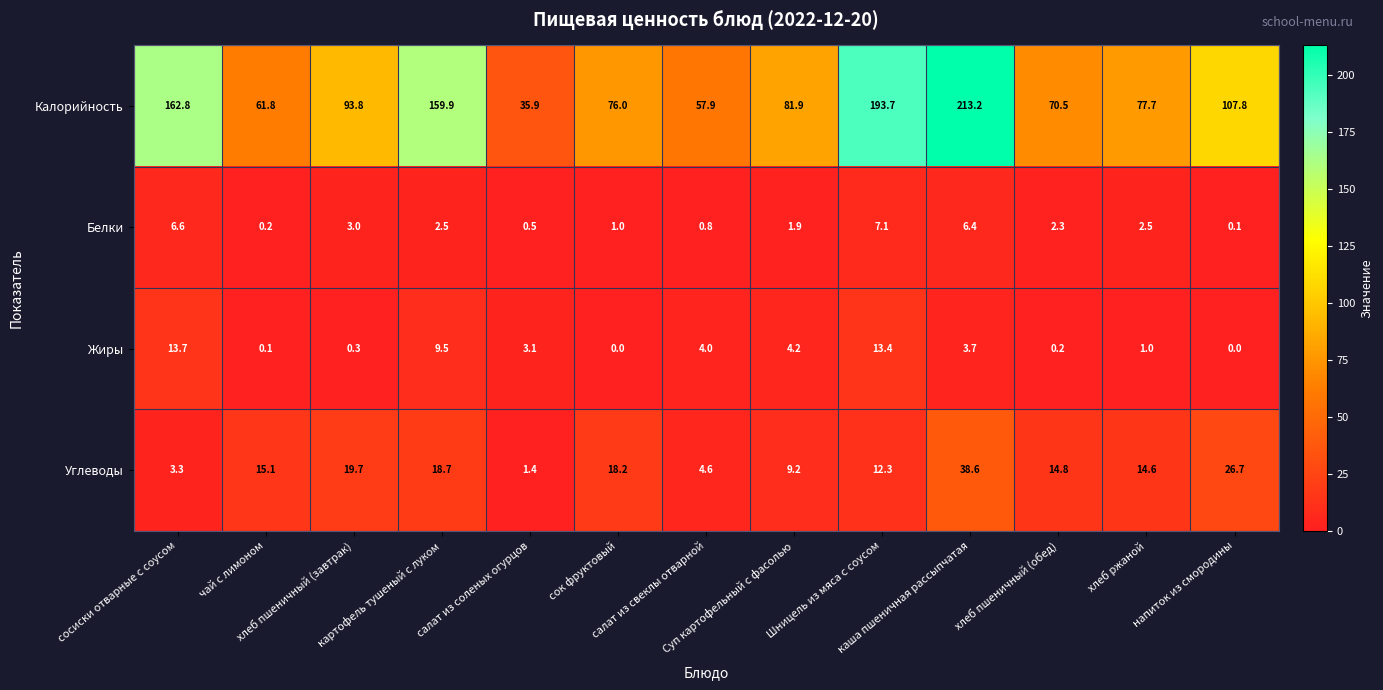

What is the difference between the maximum and minimum values in the Углеводы series?

37.2